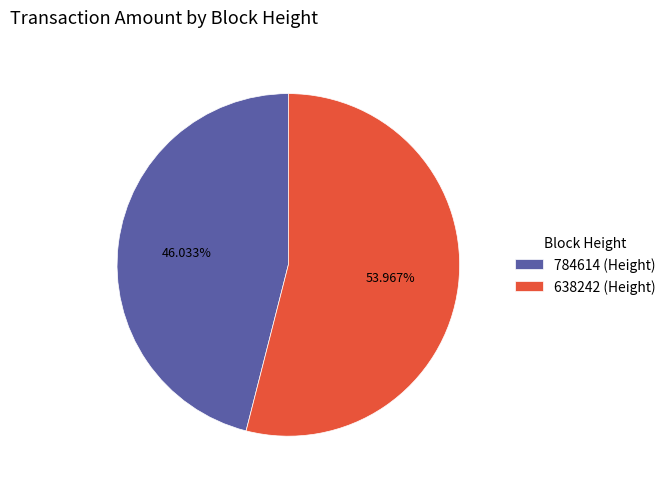

Count the number of slices in the pie.

2